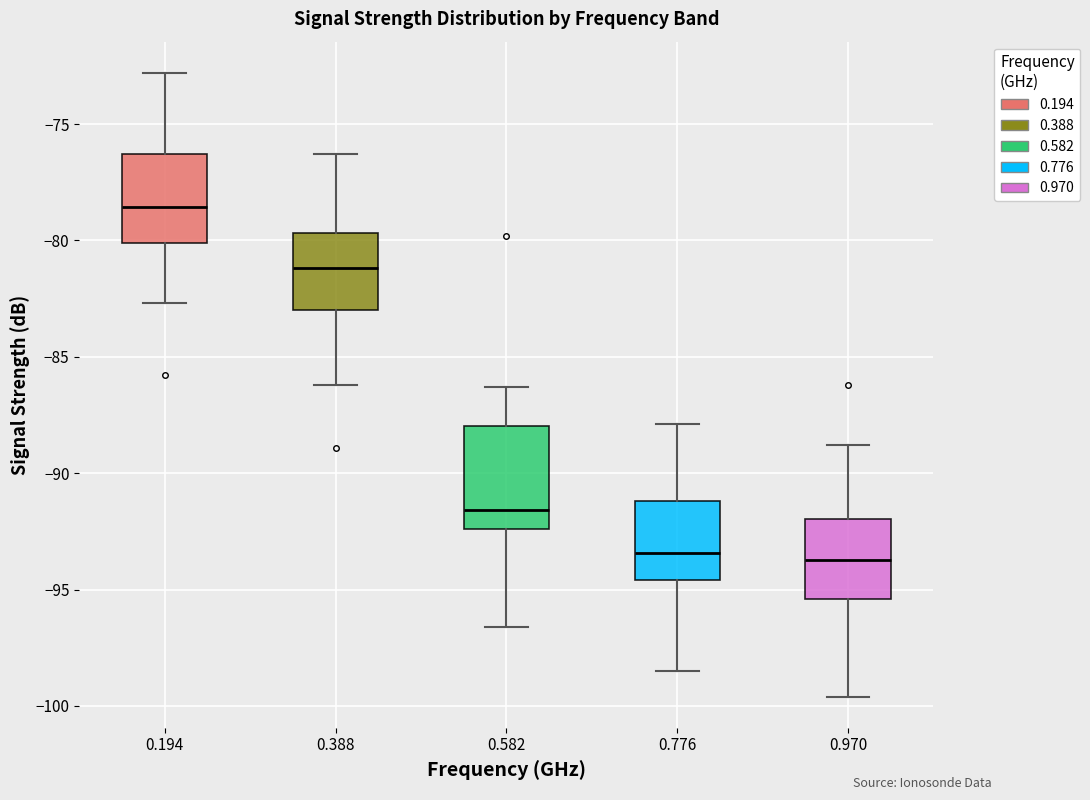

Reading left to right, read every box against the y-axis: the position of its median line, the range the box covers, and the ends of its whiskers. The values are not printed on the chart, so give them approximately, as read against the axis.

0.194: median -78.5, box -80.0 to -76.5, whiskers -82.5 to -73.0
0.388: median -81.0, box -83.0 to -79.5, whiskers -86.0 to -76.5
0.582: median -91.5, box -92.5 to -88.0, whiskers -96.5 to -86.5
0.776: median -93.5, box -94.5 to -91.0, whiskers -98.5 to -88.0
0.970: median -93.5, box -95.5 to -92.0, whiskers -99.5 to -89.0